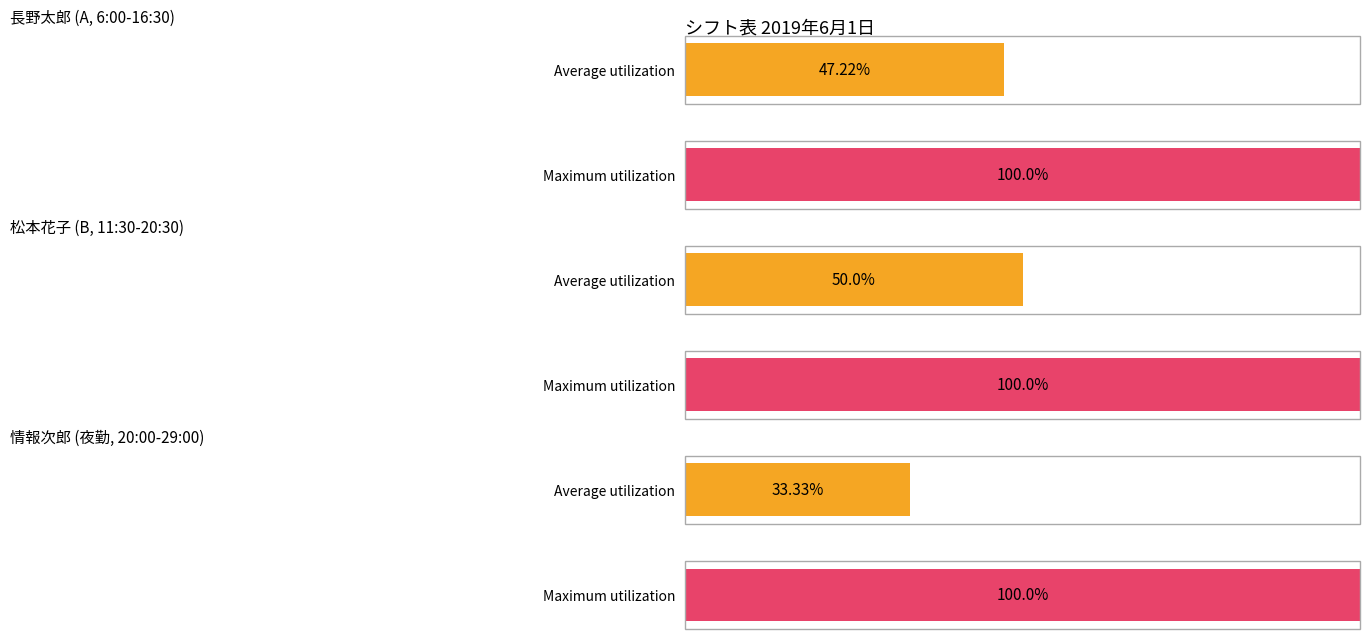

True or false: 松本花子 has a value of 0 at 1:00.

False